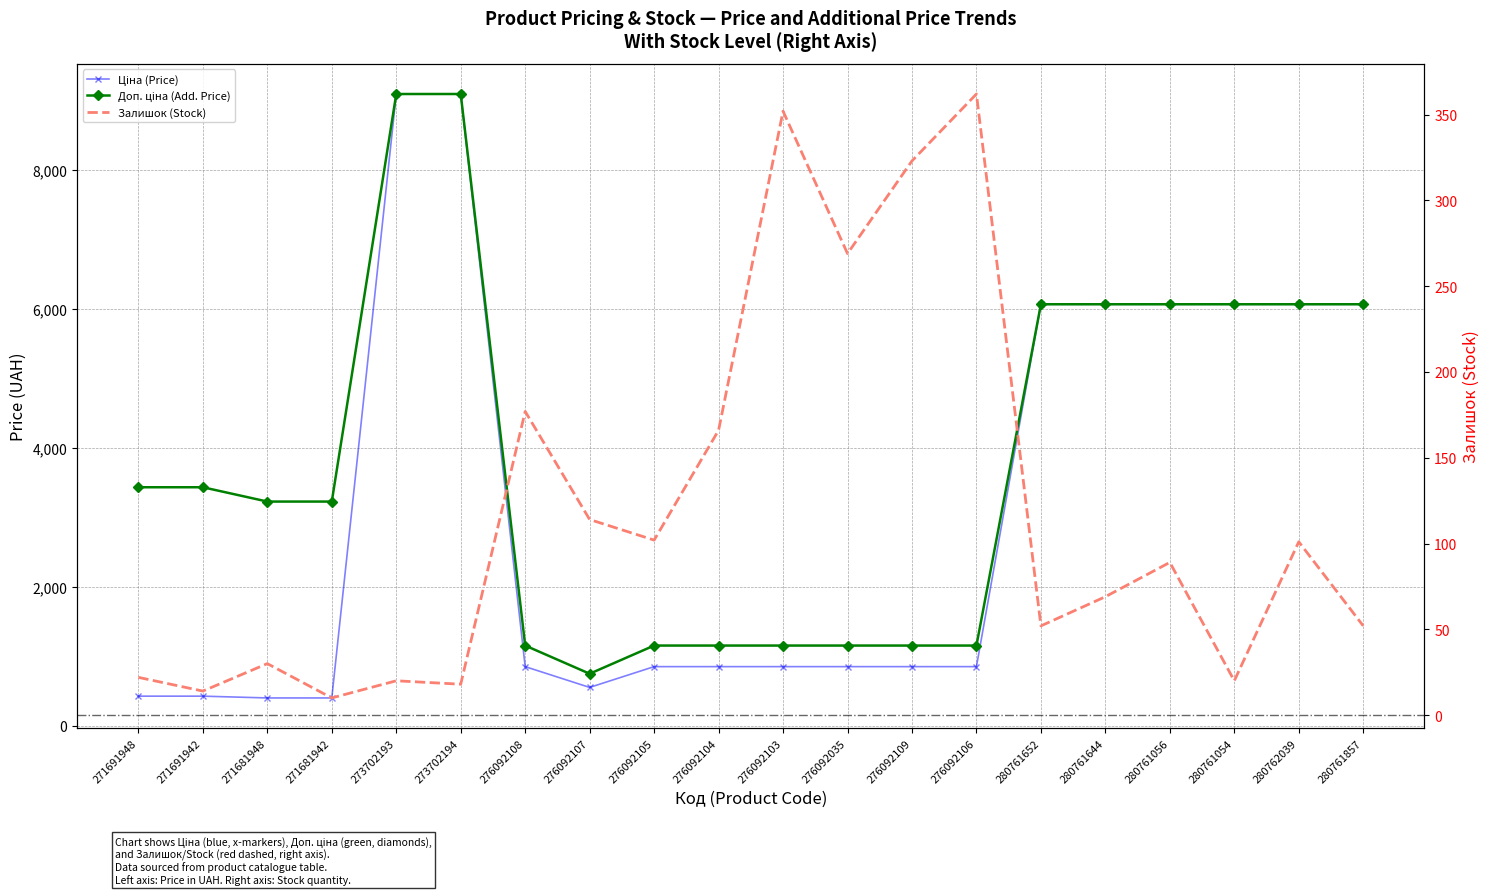

At how many categories does at least one series exceed 1173?

12